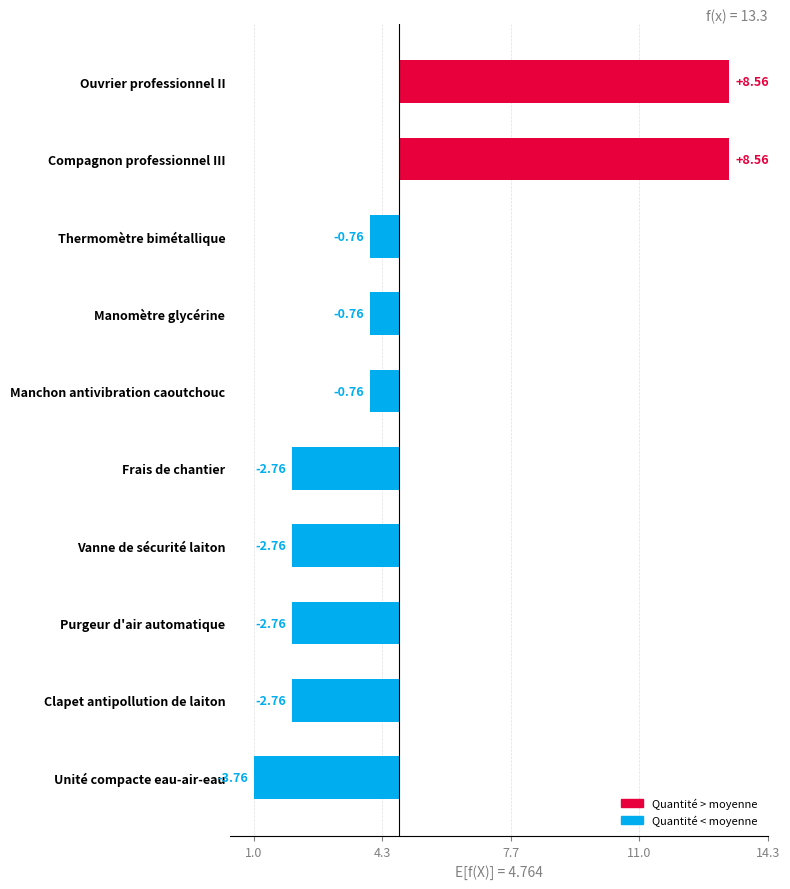

What is the value of the 3rd bar from the left?

-2.8